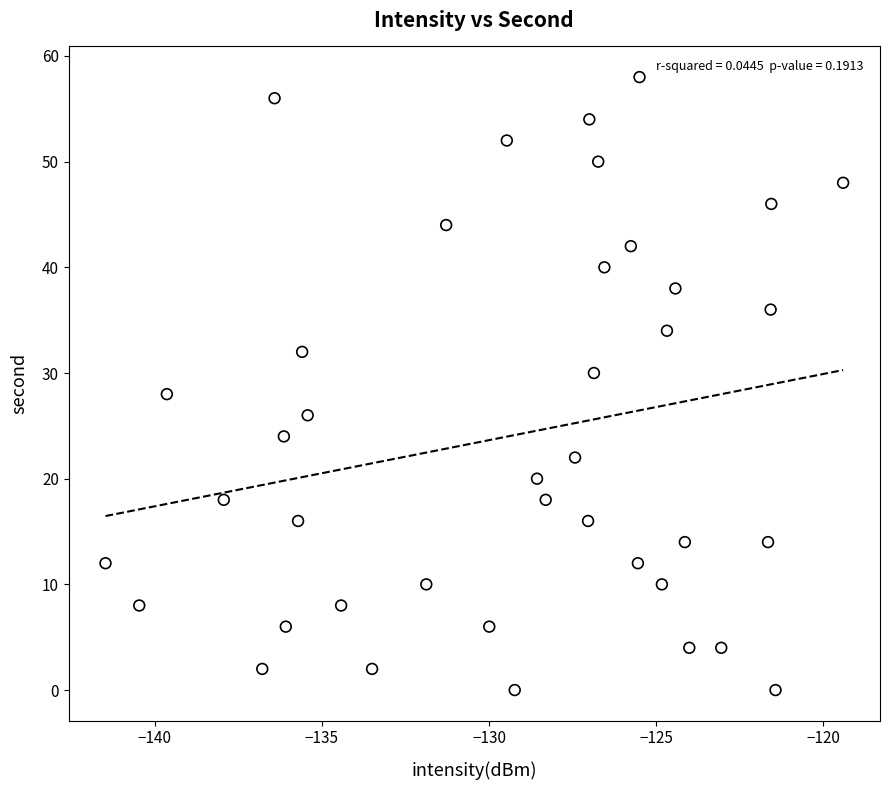

What is the range of Y values (max minus min)?

58